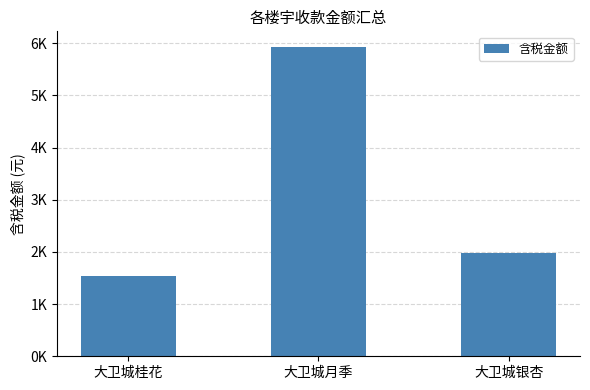

Rank the categories by value from lowest to highest.

大卫城桂花, 大卫城银杏, 大卫城月季